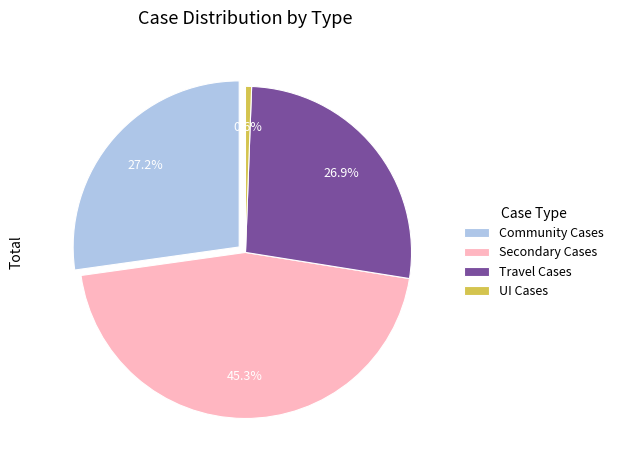

Which category accounts for the majority?

Secondary Cases